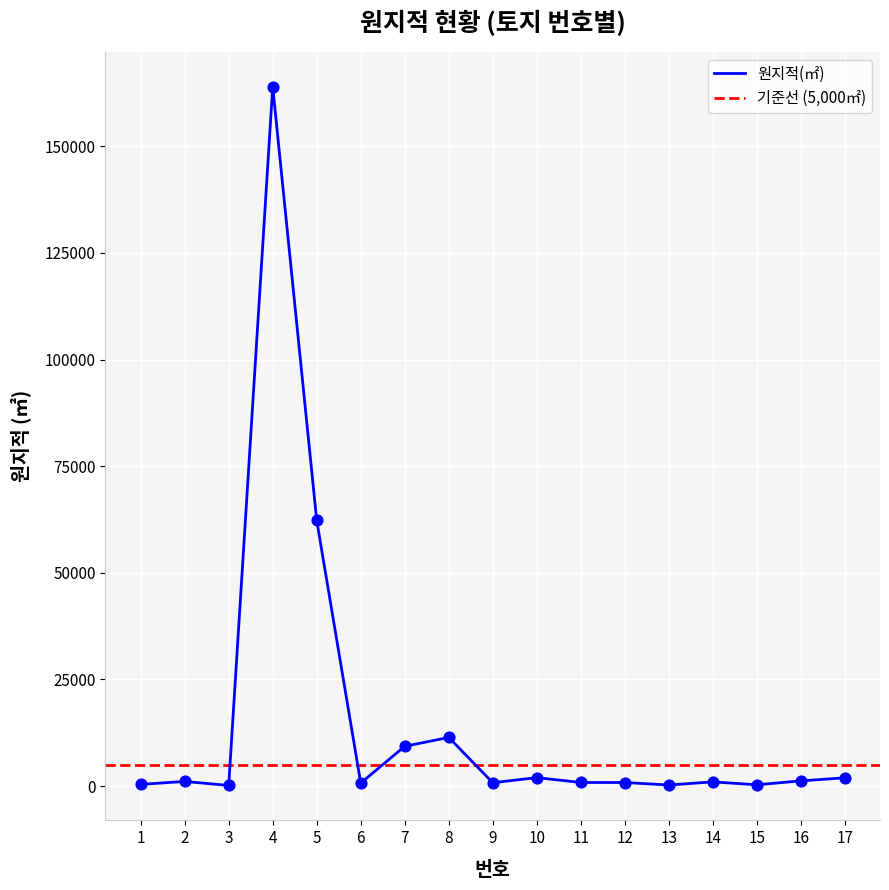

Approximately how many times larger is the value at 6 compared to 1?

1.8